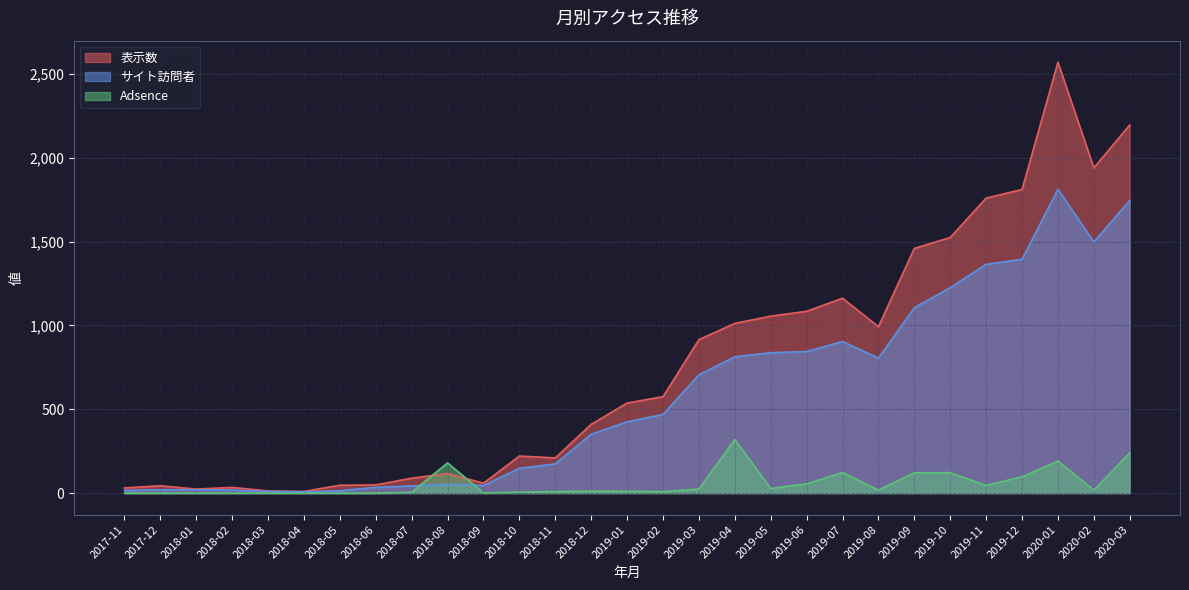

Does the chart display data point markers on the line(s)?

No